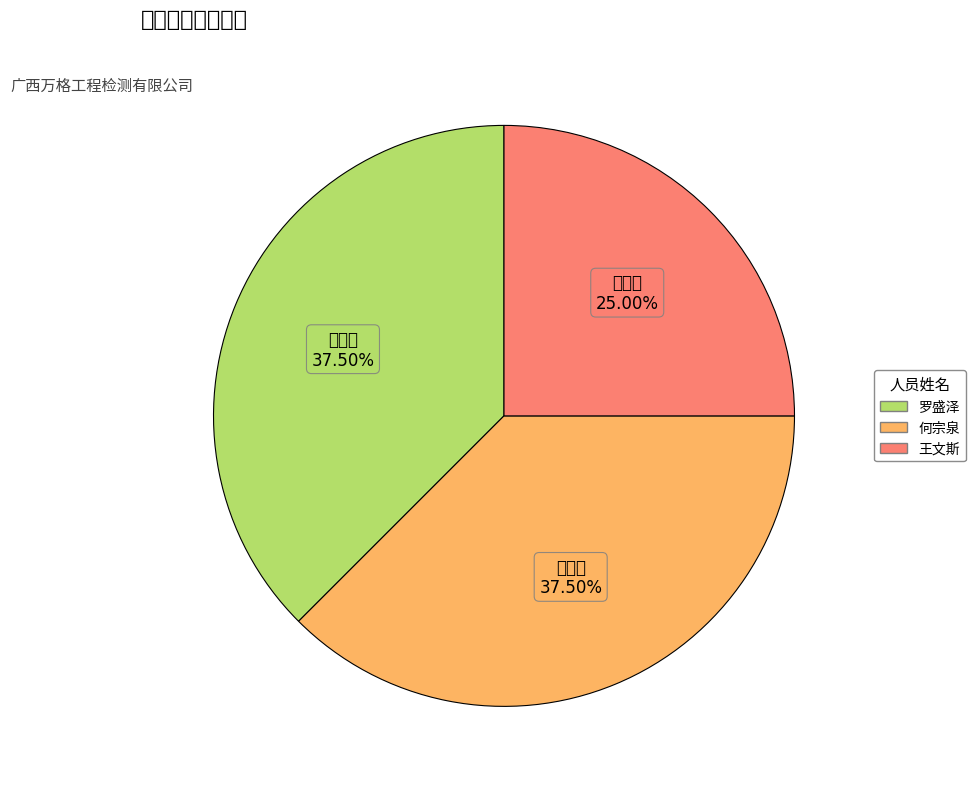

Rank the categories by value from lowest to highest.

王文斯, 罗盛泽, 何宗泉